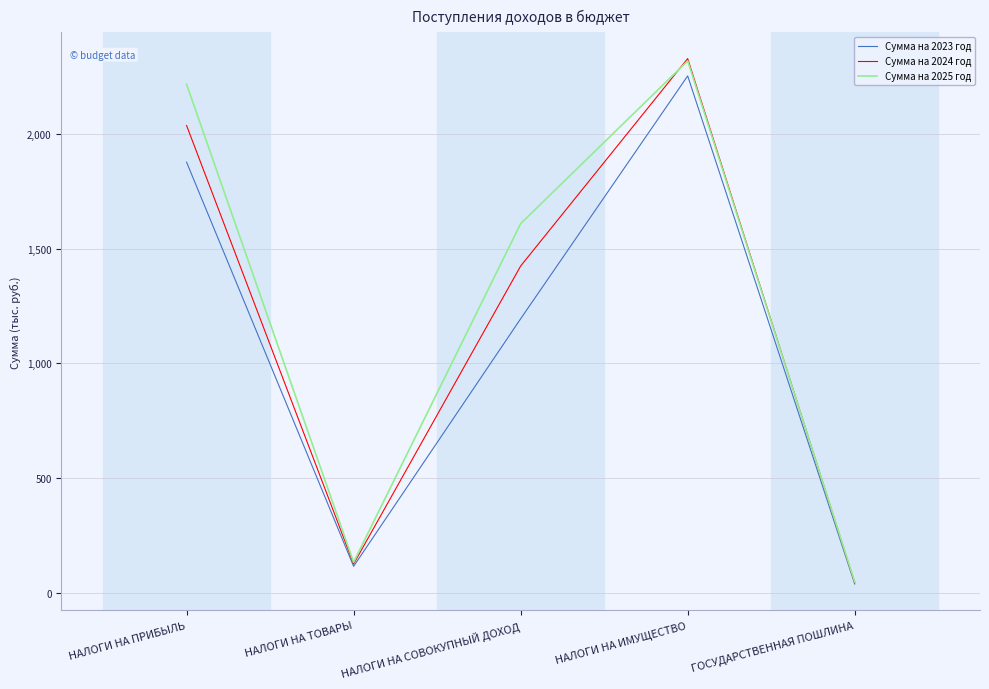

What are all the series names shown in the legend?

Сумма на 2023 год, Сумма на 2024 год, Сумма на 2025 год